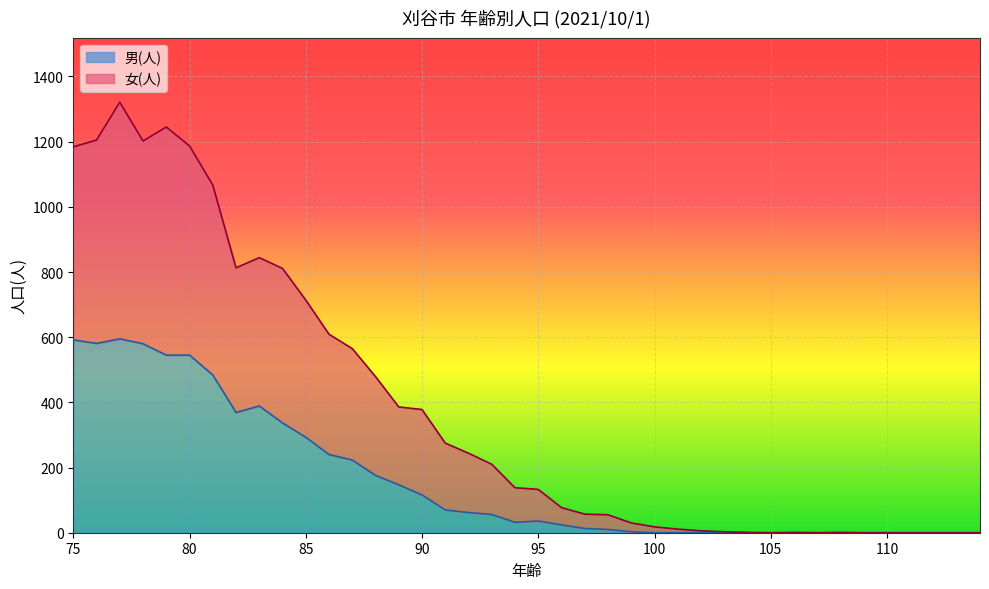

What is the highest value of the 男(人) series?

595